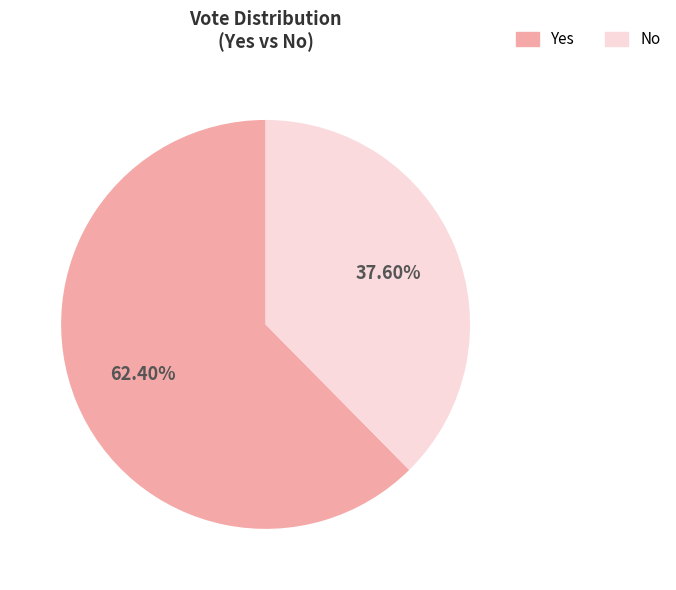

How many slices are in this pie chart?

2